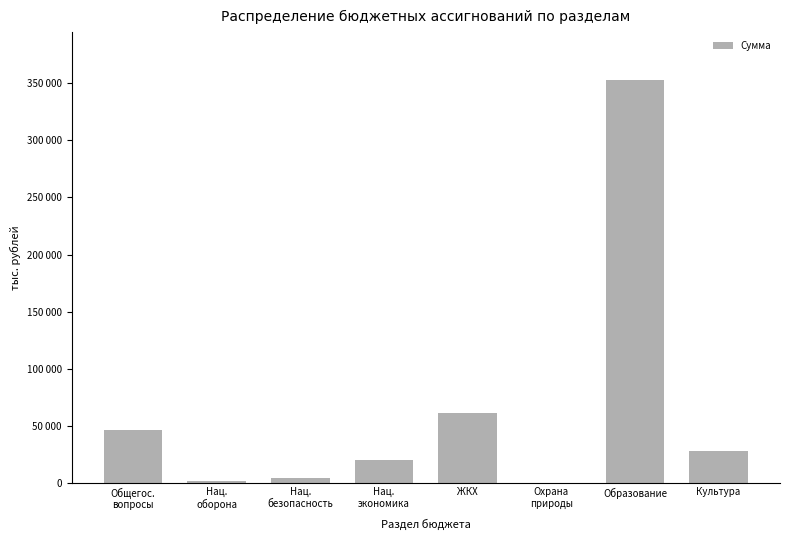

What is the label of the 3rd bar from the left?

Нац.
безопасность